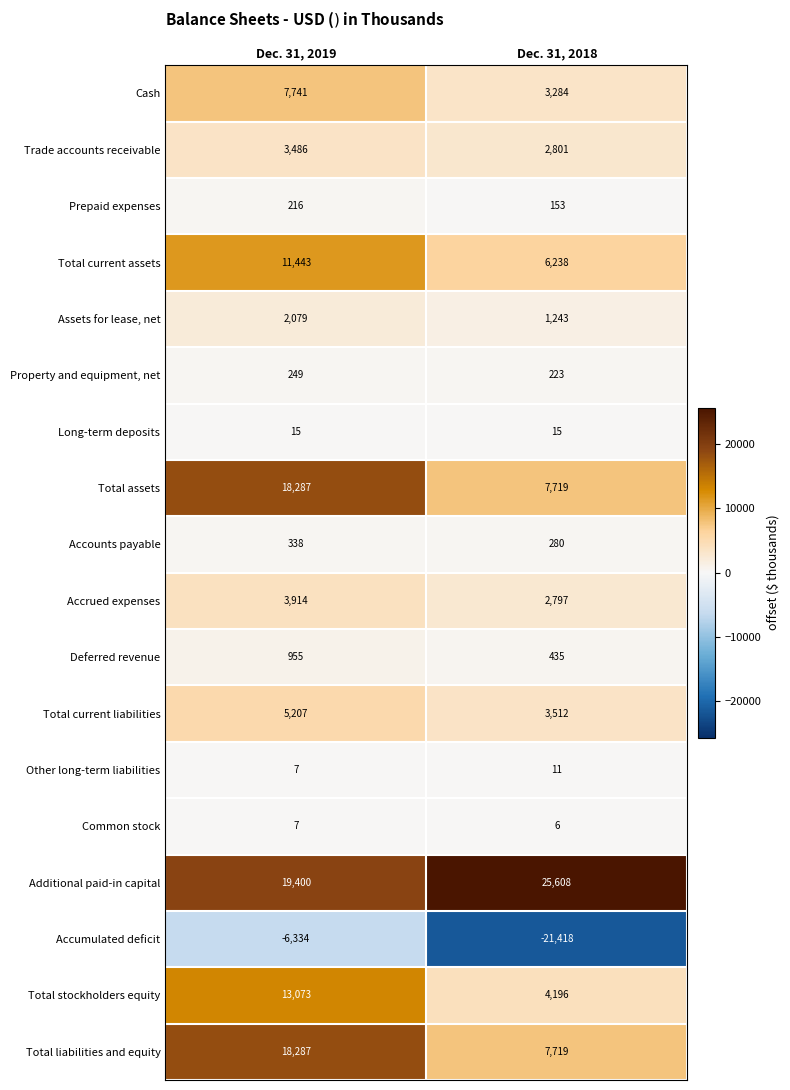

Between Dec. 31, 2019 and Dec. 31, 2018, which series saw the biggest shift?

Accumulated deficit